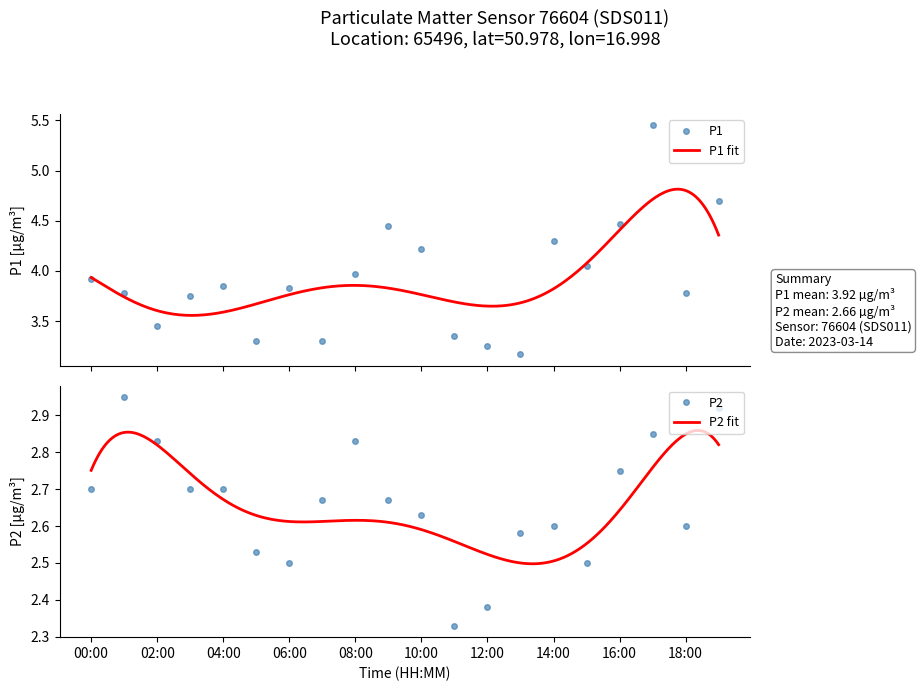

Does the chart display data point markers on the line(s)?

No